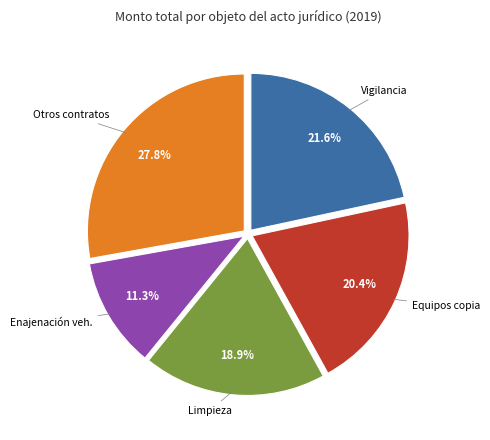

To the nearest percent, what is the difference between the largest and smallest slice percentages?

16%